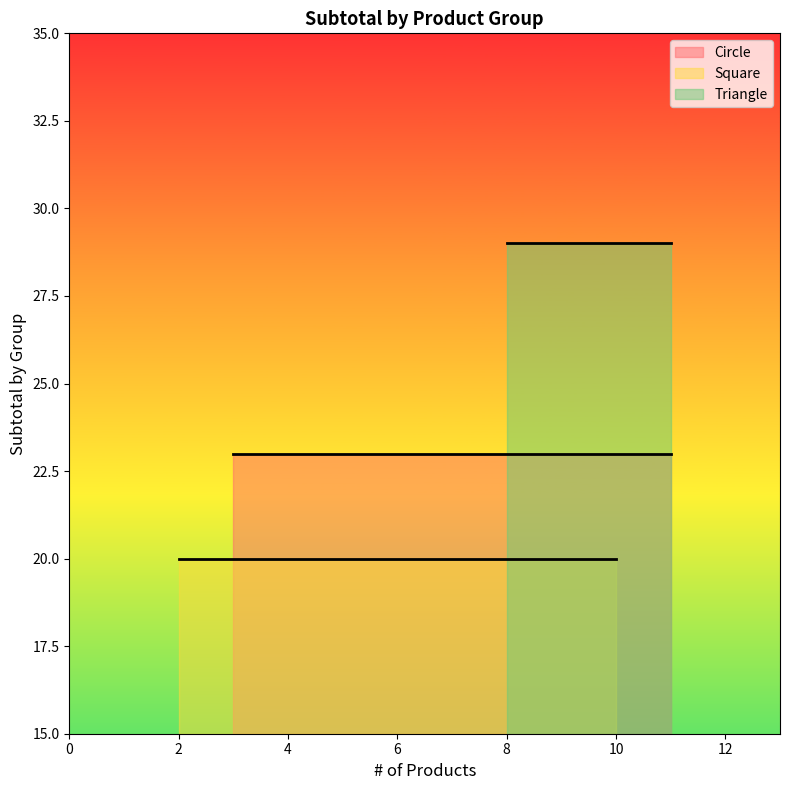

What is the average value of the Square series?

20